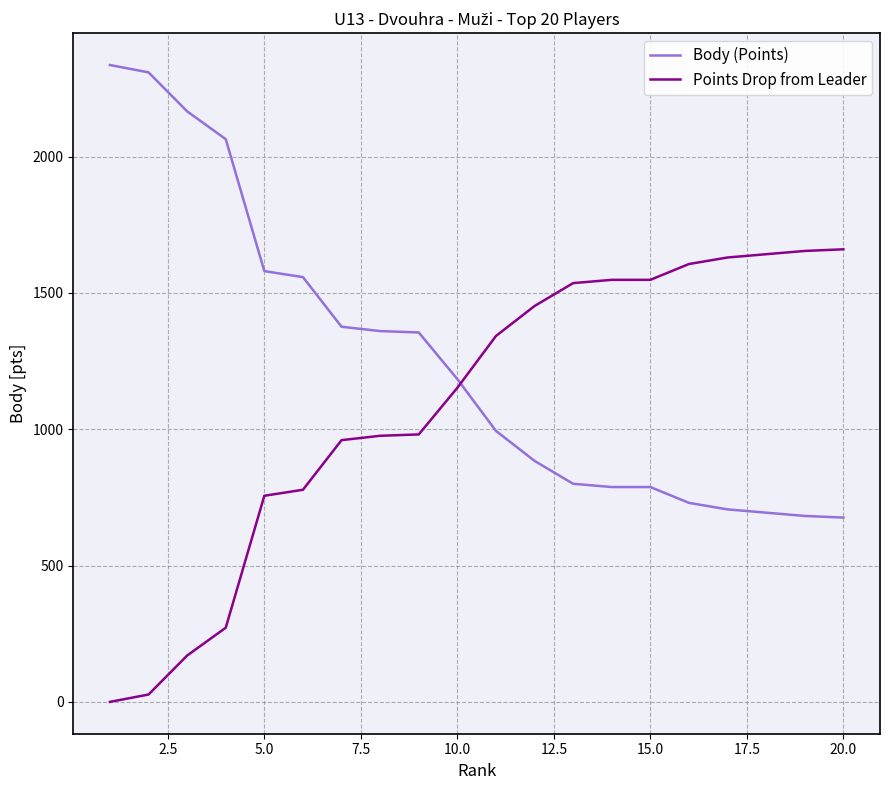

What are all the series names shown in the legend?

Body (Points), Points Drop from Leader